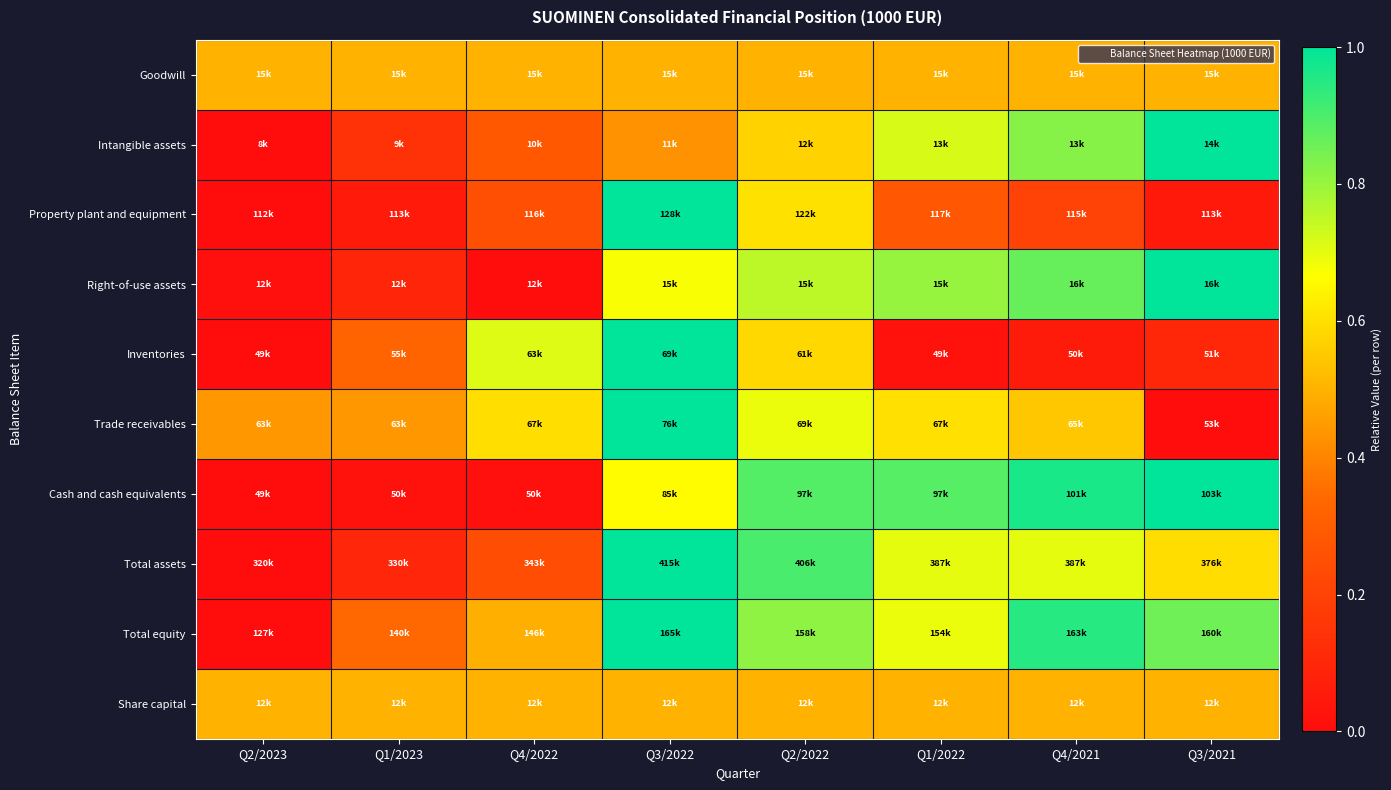

Reading right to left, extract all data points from this chart.

Goodwill: Q3/2021=0.5	Q4/2021=0.5	Q1/2022=0.5	Q2/2022=0.5	Q3/2022=0.5	Q4/2022=0.5	Q1/2023=0.5	Q2/2023=0.5
Intangible assets: Q3/2021=1.0	Q4/2021=0.8	Q1/2022=0.7	Q2/2022=0.6	Q3/2022=0.4	Q4/2022=0.3	Q1/2023=0.1	Q2/2023=0.0
Property plant and equipment: Q3/2021=0.0	Q4/2021=0.2	Q1/2022=0.3	Q2/2022=0.6	Q3/2022=1.0	Q4/2022=0.2	Q1/2023=0.1	Q2/2023=0.0
Right-of-use assets: Q3/2021=1.0	Q4/2021=0.9	Q1/2022=0.8	Q2/2022=0.8	Q3/2022=0.7	Q4/2022=0.0	Q1/2023=0.1	Q2/2023=0.0
Inventories: Q3/2021=0.1	Q4/2021=0.1	Q1/2022=0.0	Q2/2022=0.6	Q3/2022=1.0	Q4/2022=0.7	Q1/2023=0.3	Q2/2023=0.0
Trade receivables: Q3/2021=0.0	Q4/2021=0.5	Q1/2022=0.6	Q2/2022=0.7	Q3/2022=1.0	Q4/2022=0.6	Q1/2023=0.4	Q2/2023=0.4
Cash and cash equivalents: Q3/2021=1.0	Q4/2021=1.0	Q1/2022=0.9	Q2/2022=0.9	Q3/2022=0.7	Q4/2022=0.0	Q1/2023=0.0	Q2/2023=0.0
Total assets: Q3/2021=0.6	Q4/2021=0.7	Q1/2022=0.7	Q2/2022=0.9	Q3/2022=1.0	Q4/2022=0.2	Q1/2023=0.1	Q2/2023=0.0
Total equity: Q3/2021=0.9	Q4/2021=0.9	Q1/2022=0.7	Q2/2022=0.8	Q3/2022=1.0	Q4/2022=0.5	Q1/2023=0.3	Q2/2023=0.0
Share capital: Q3/2021=0.5	Q4/2021=0.5	Q1/2022=0.5	Q2/2022=0.5	Q3/2022=0.5	Q4/2022=0.5	Q1/2023=0.5	Q2/2023=0.5